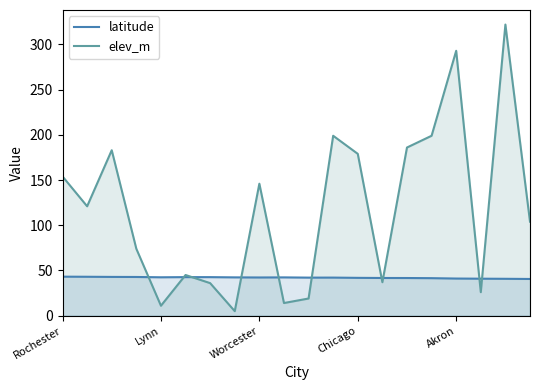

Reading left to right, list all the values displayed in this chart.

latitude: 43.2	43.0	42.9	42.8	42.5	42.7	42.6	42.4	42.3	42.4	42.1	42.1	41.9	41.7	41.7	41.5	41.1	40.9	40.8	40.6
elev_m: 154.0	121.0	183.0	74.0	11.0	45.0	36.0	5.0	146.0	14.0	19.0	199.0	179.0	37.0	186.0	199.0	293.0	26.0	322.0	104.0